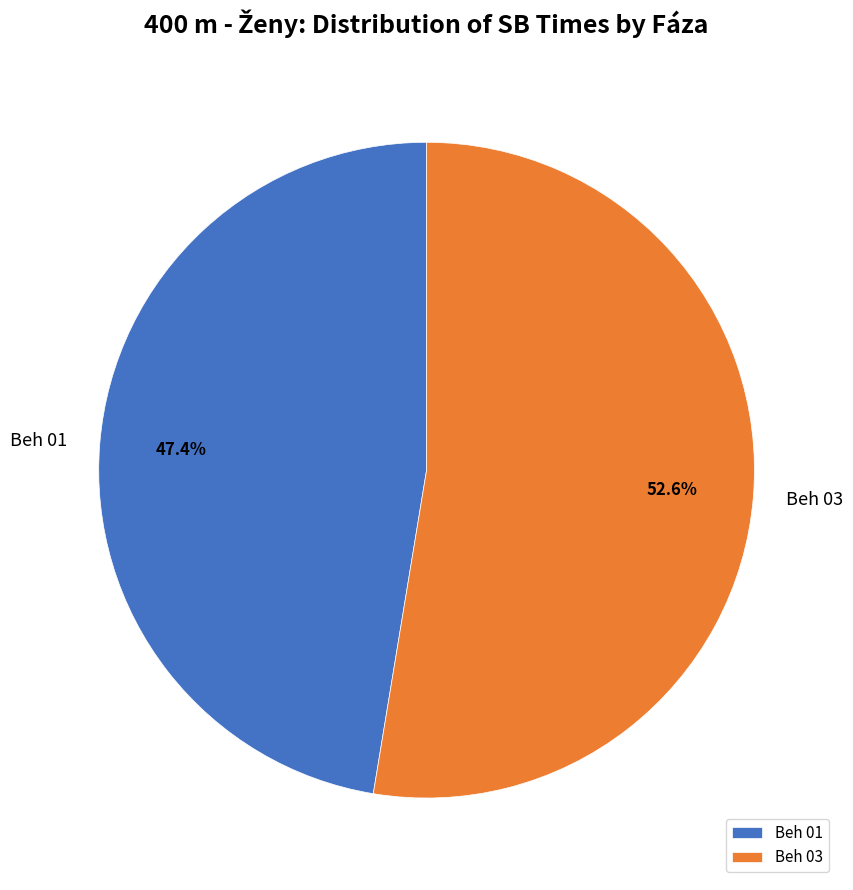

How many segments does this pie chart have?

2